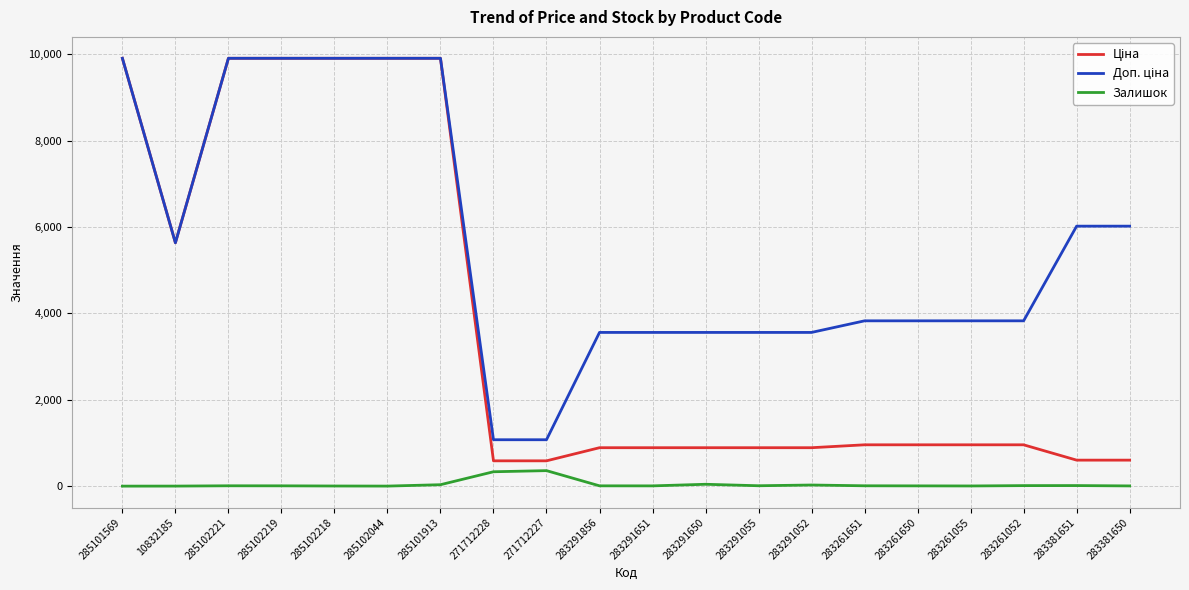

What is the difference between the maximum and minimum values in the Залишок series?

359.0